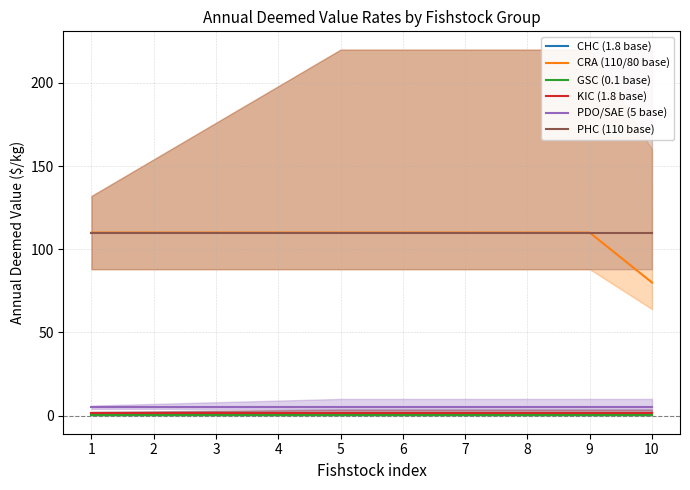

Which series has the largest range (max minus min)?

CRA (110/80 base)